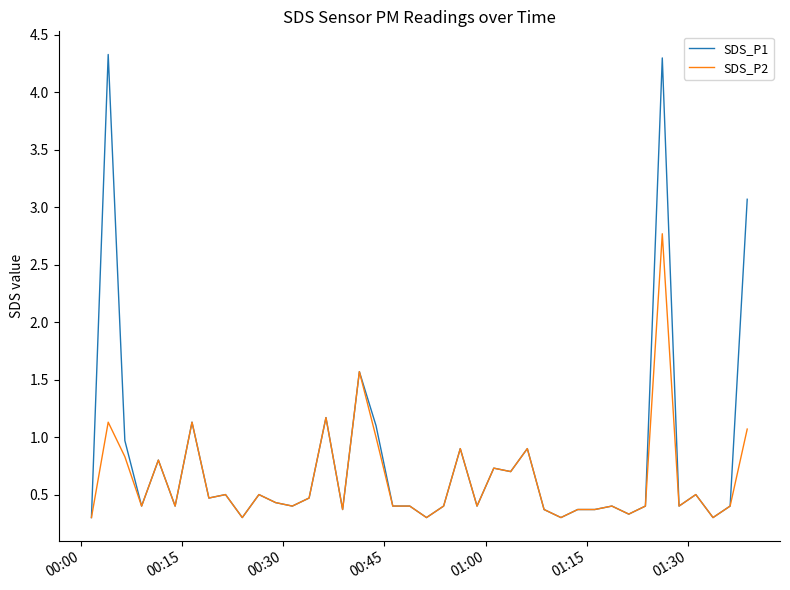

Which series has the largest range (max minus min)?

SDS_P1